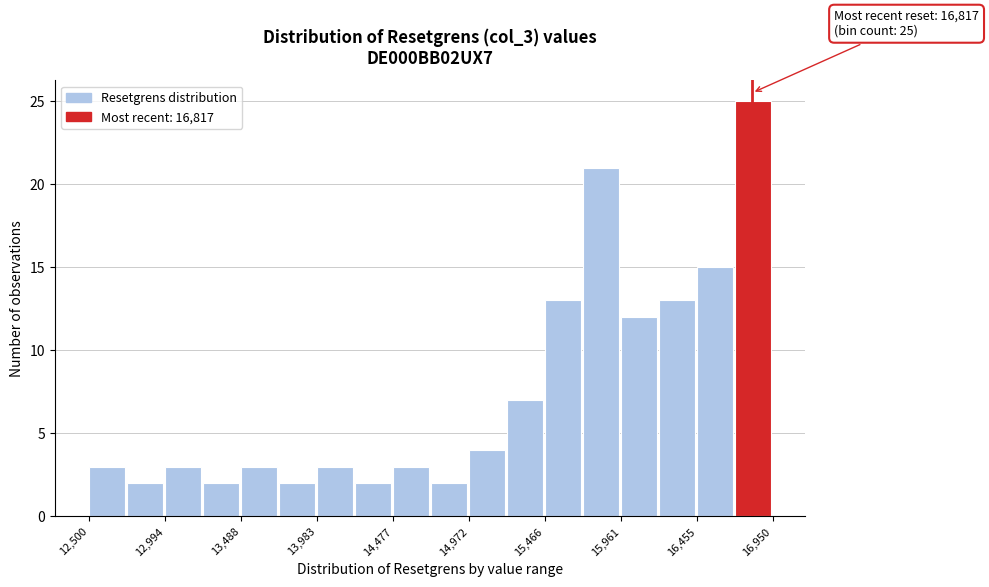

Over which range of the x-axis is the bar tallest?

16700 to 16950